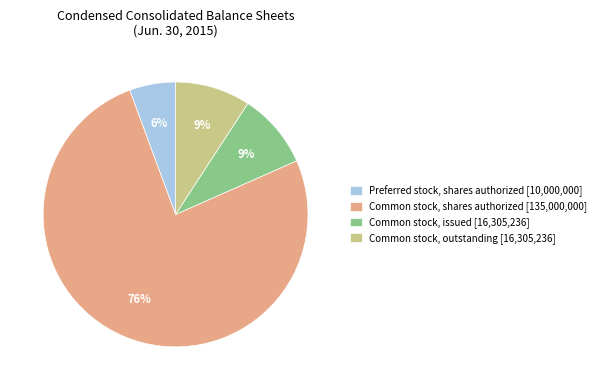

To the nearest percent, what portion does Common stock, shares authorized represent?

76%